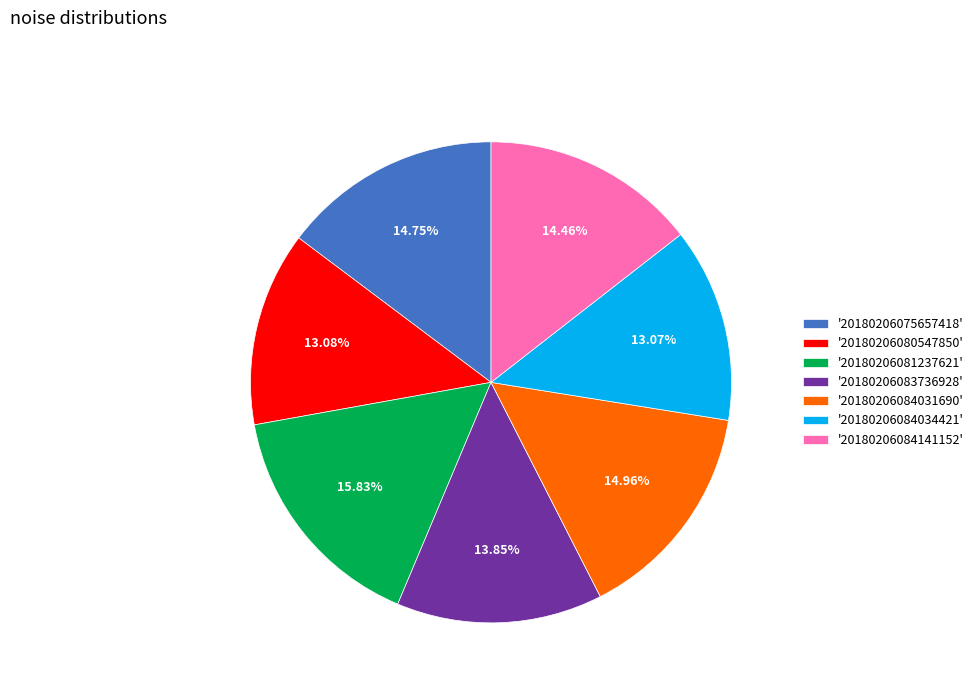

Does any single category account for the majority?

No